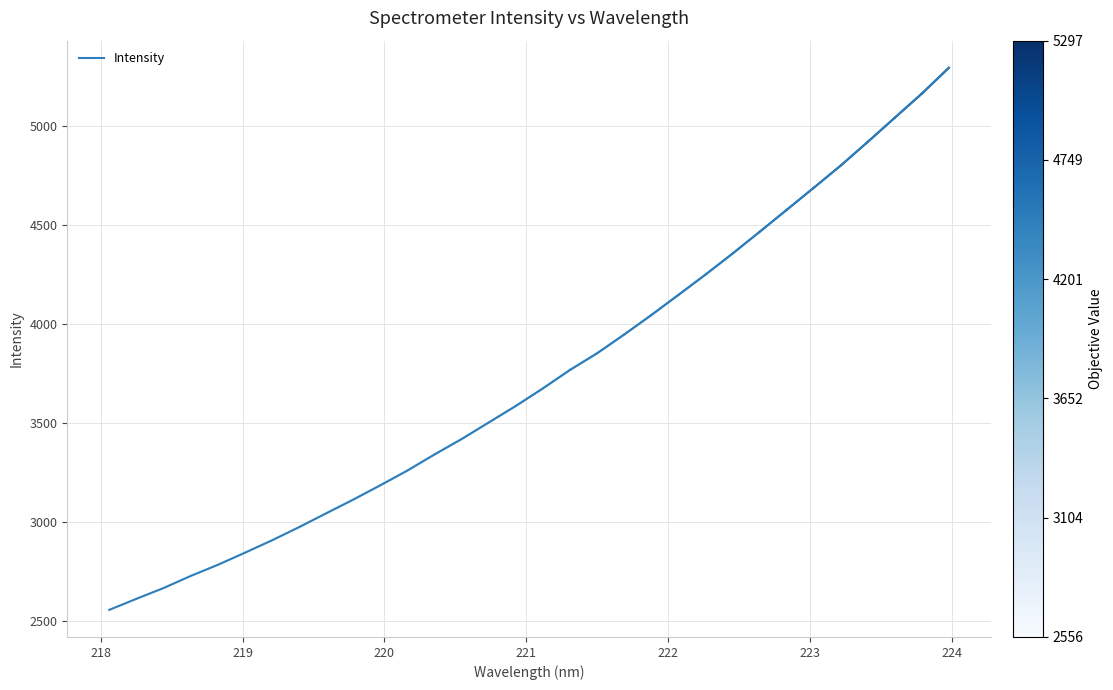

What is the minimum value shown in the chart?

2556.3